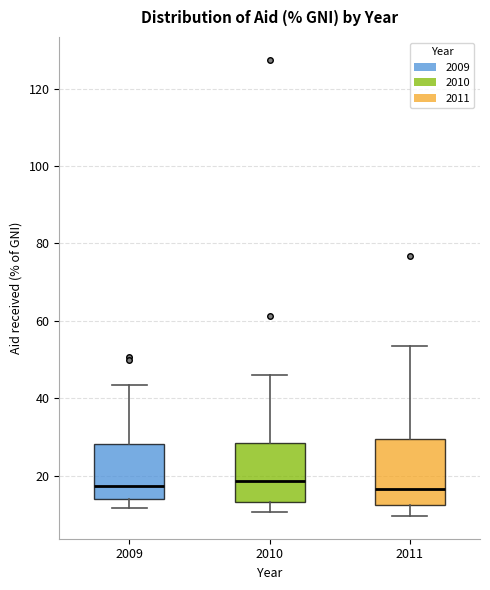

Where does the median line of the box at x = 2010 sit on the y-axis? The values are not printed on the chart, so give them approximately, as read against the axis.

18